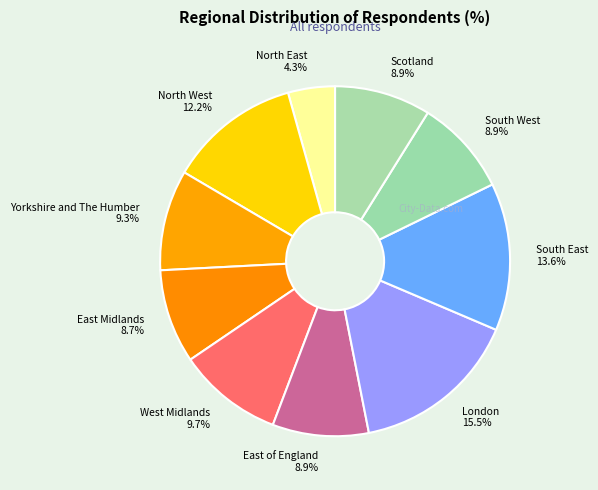

To the nearest percent, what portion does Yorkshire and The Humber represent?

9%